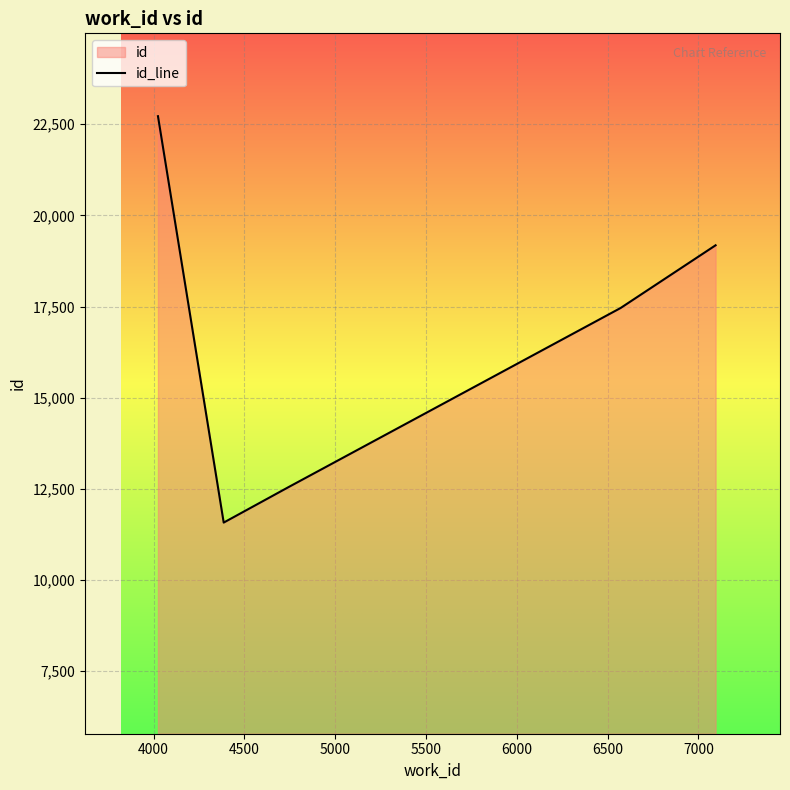

What is the sum of all values?

83497